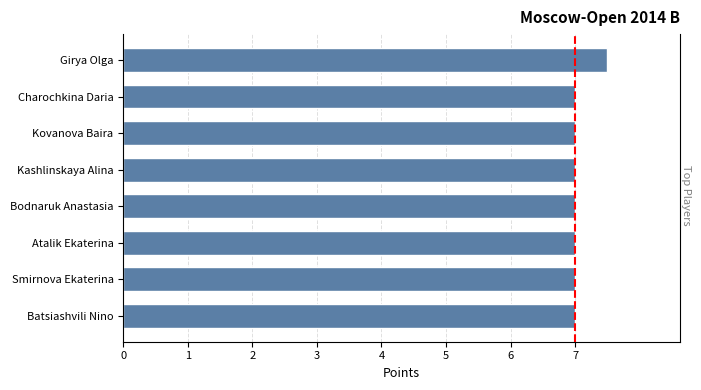

How many bars are there in total?

8